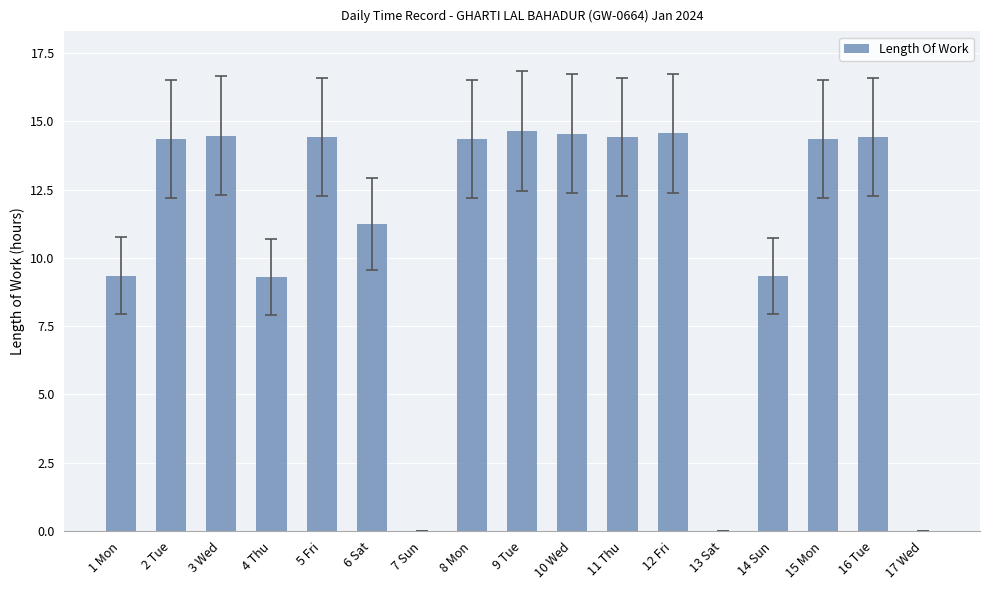

Read the value at 11 Thu.

14.4